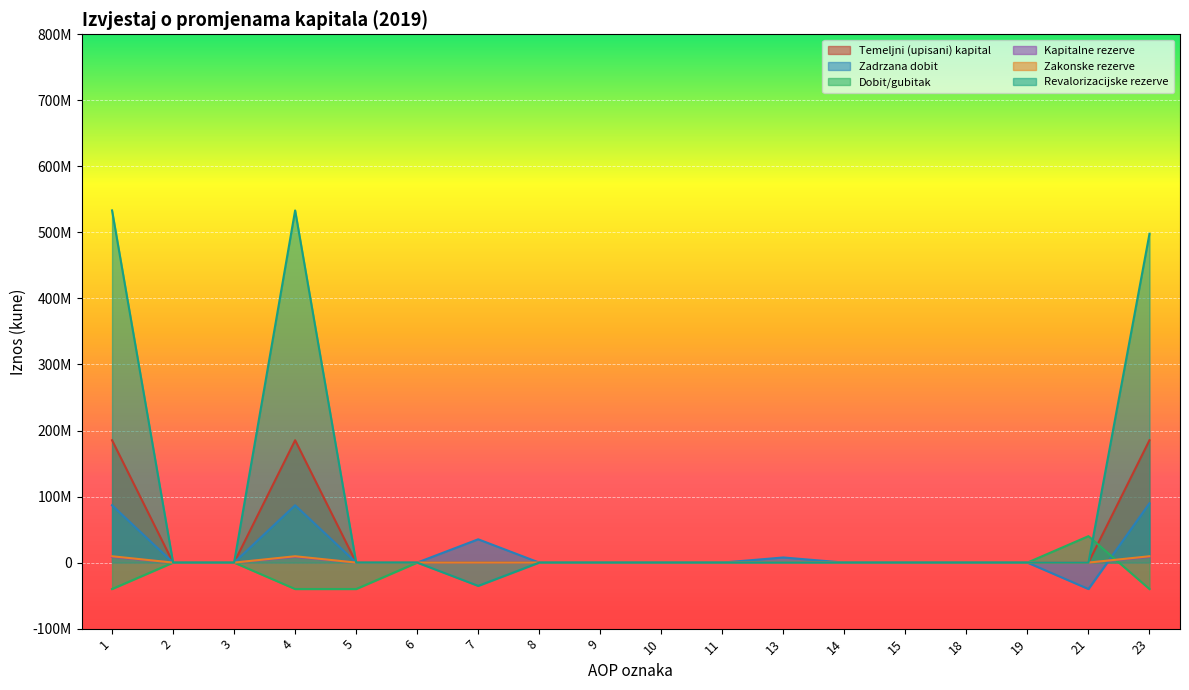

How many interior local valleys does the Zadrzana dobit series have?

1